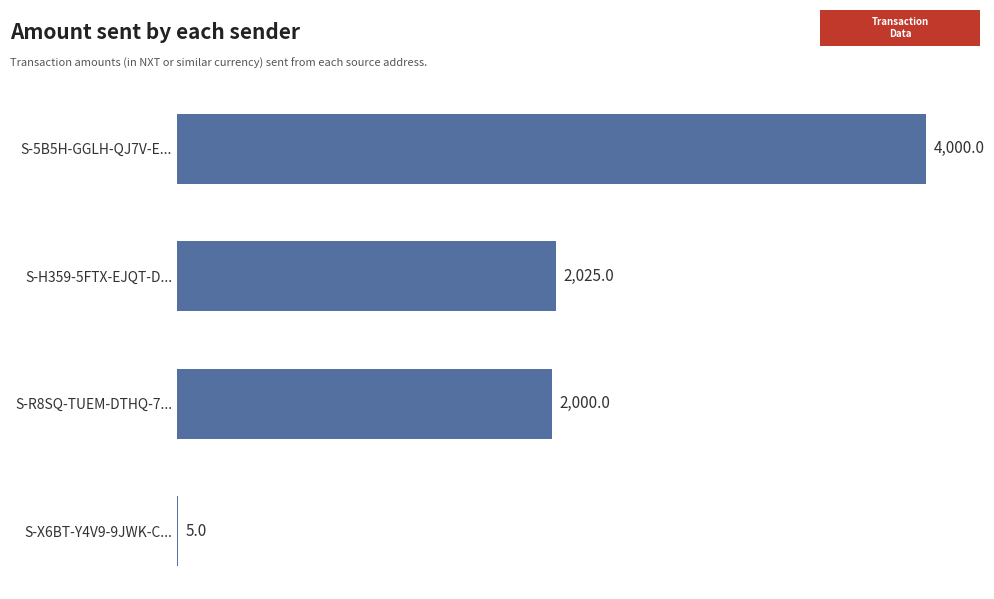

Is it true that the value at S-H359-5FTX-EJQT-D... is 3560?

False